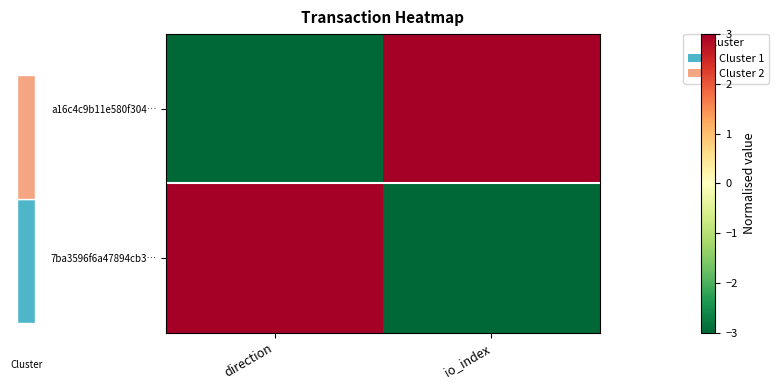

How many a16c4c9b11e580f304… values are between -3 and 3?

2